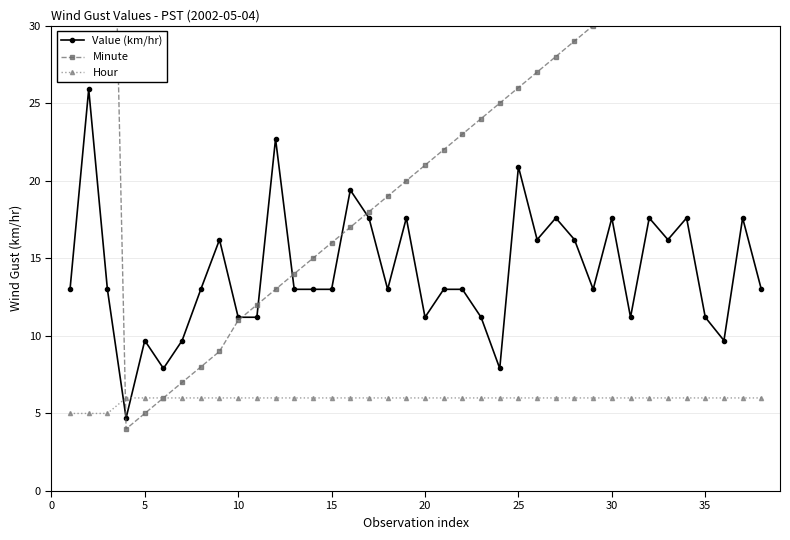

How many categories are shown in the chart?

38